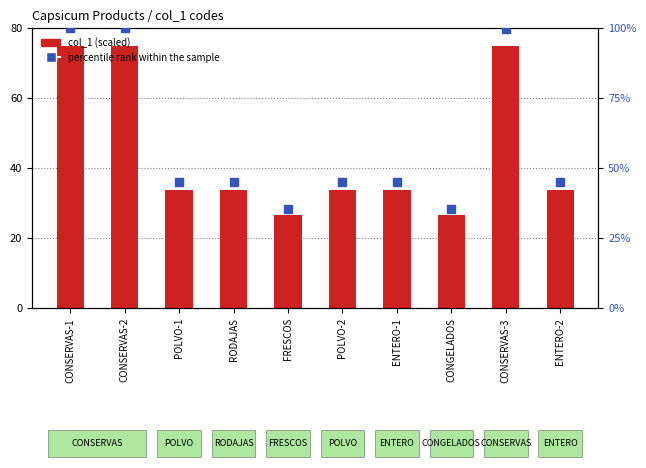

At how many categories does at least one series exceed 66?

3